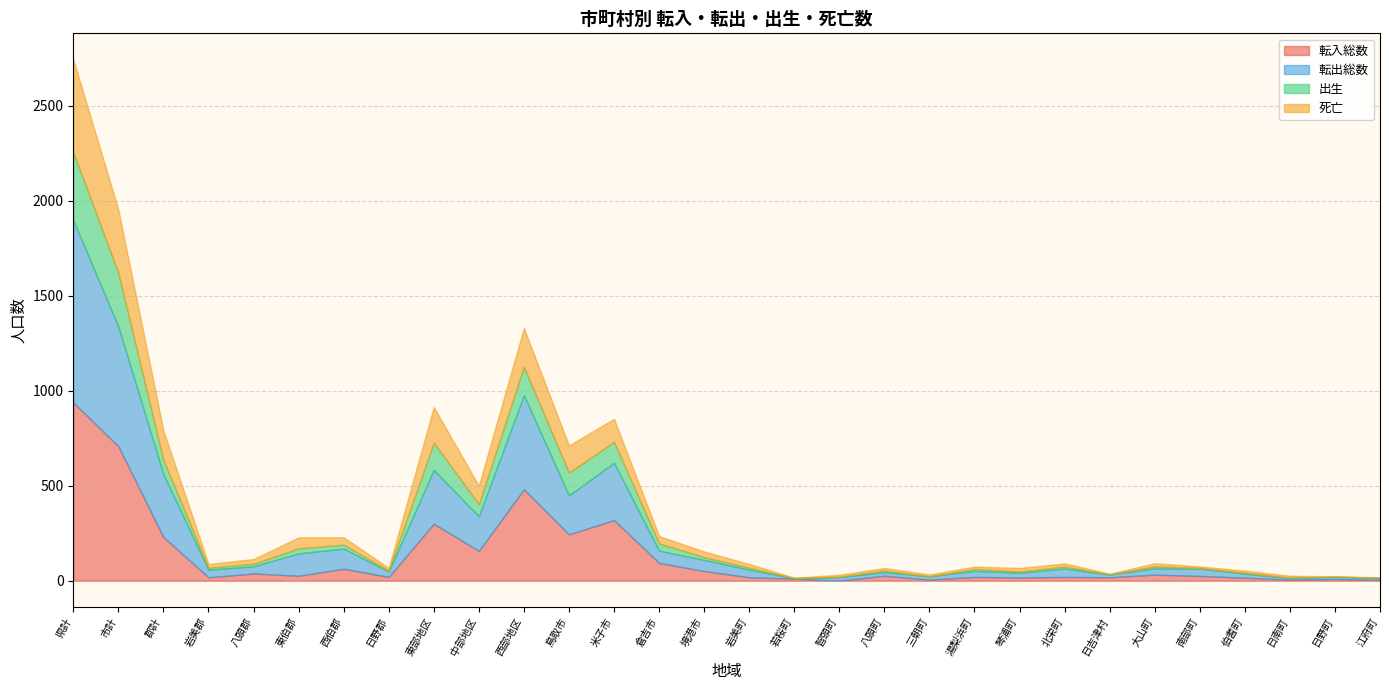

What is the difference between the 転出総数 values at 智頭町 and 境港市?

42